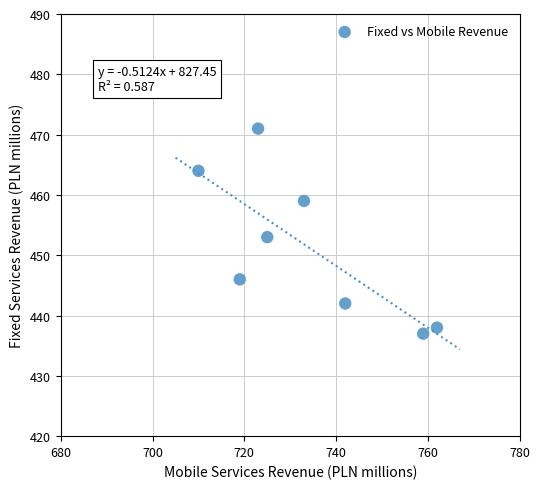

What Y value in the scatter plot is closest to 454?

453